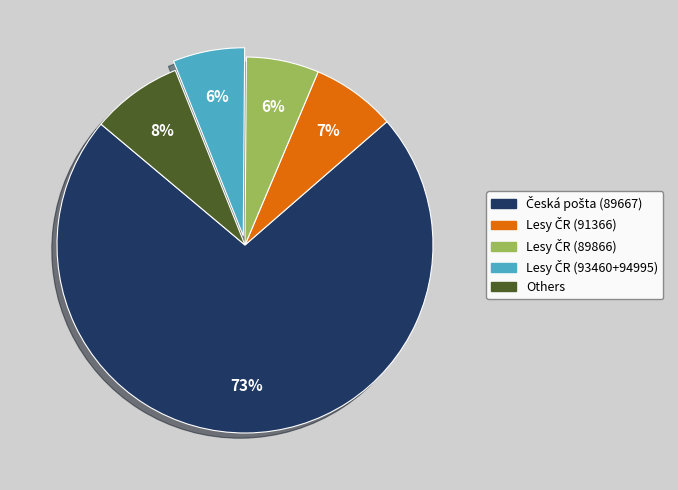

To the nearest percent, what is the average slice percentage?

20%